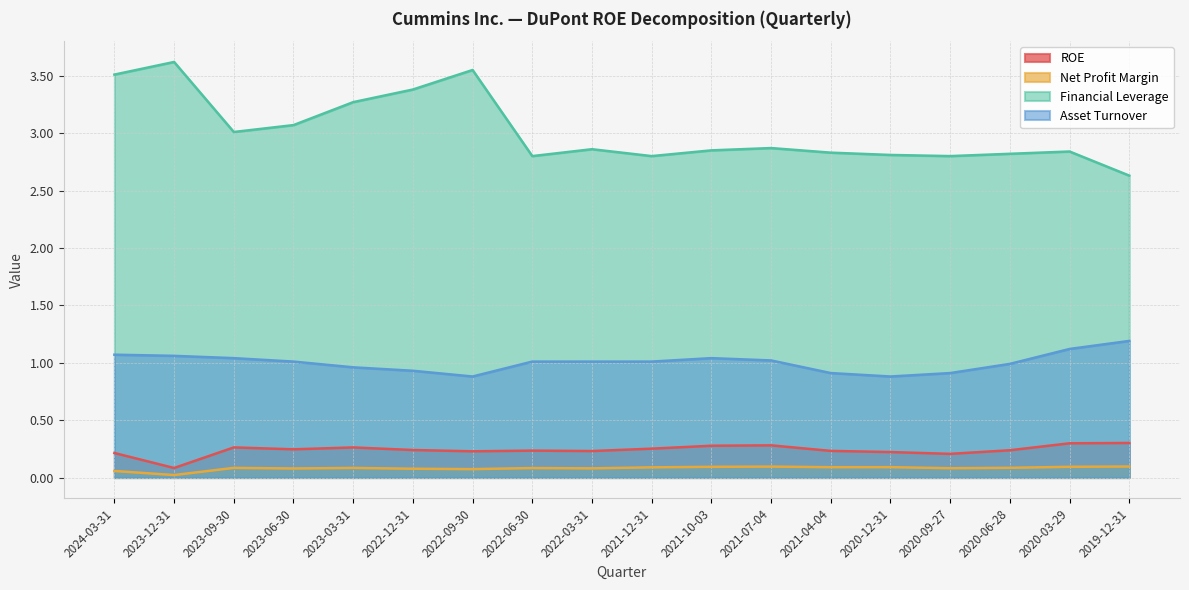

Is it true that ROE equals 0.5 at 2021-07-04?

False